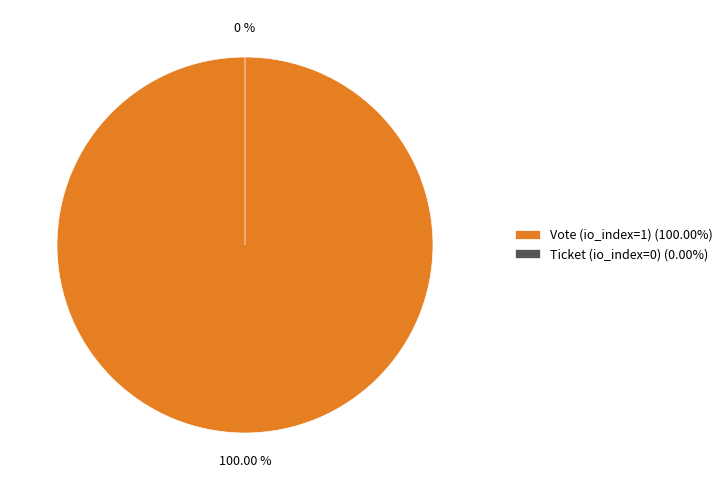

Does Ticket (io_index=0) represent more than half of the total?

No